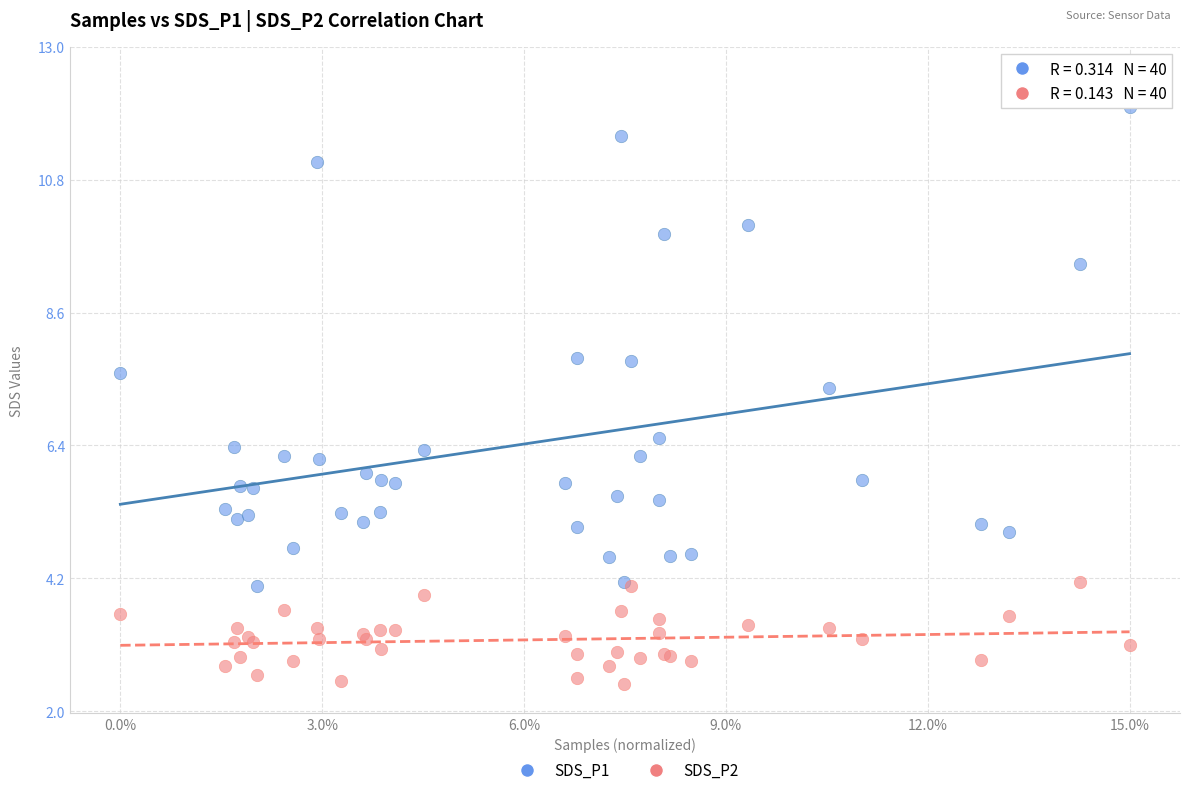

Which series contains the highest Y value?

SDS_P1